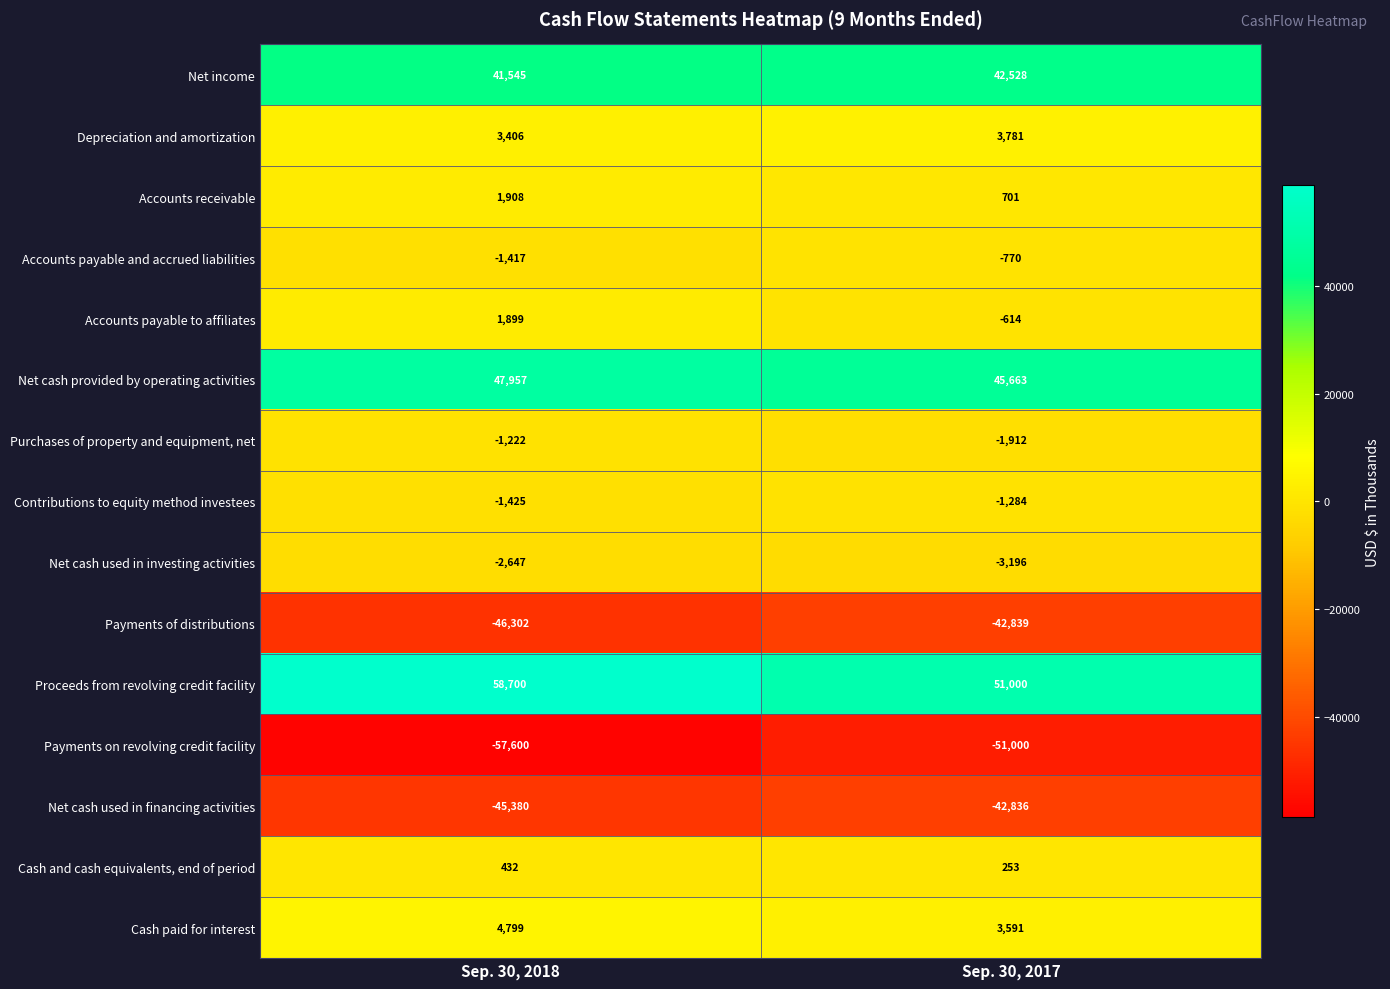

At which label does Net cash provided by operating activities reach its peak?

Sep. 30, 2018